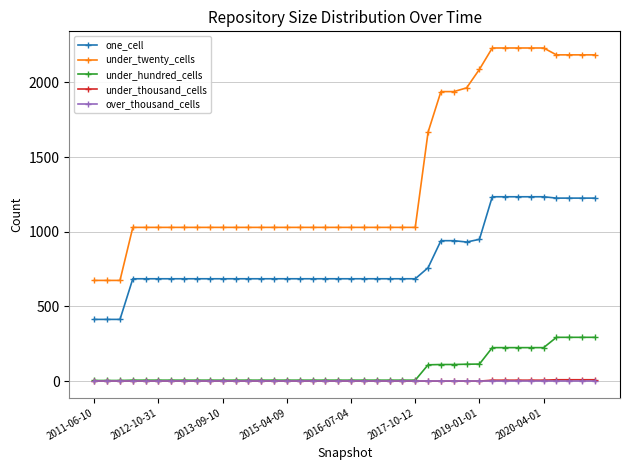

Which series has the widest spread of values?

under_twenty_cells